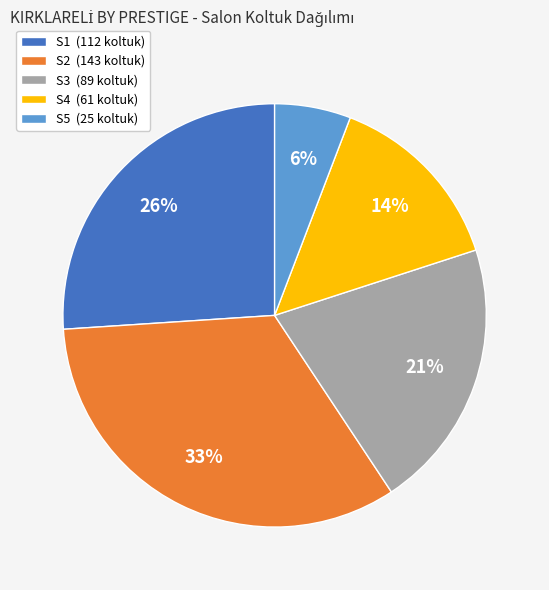

To the nearest percent, what is the difference between the largest and smallest slice percentages?

27%